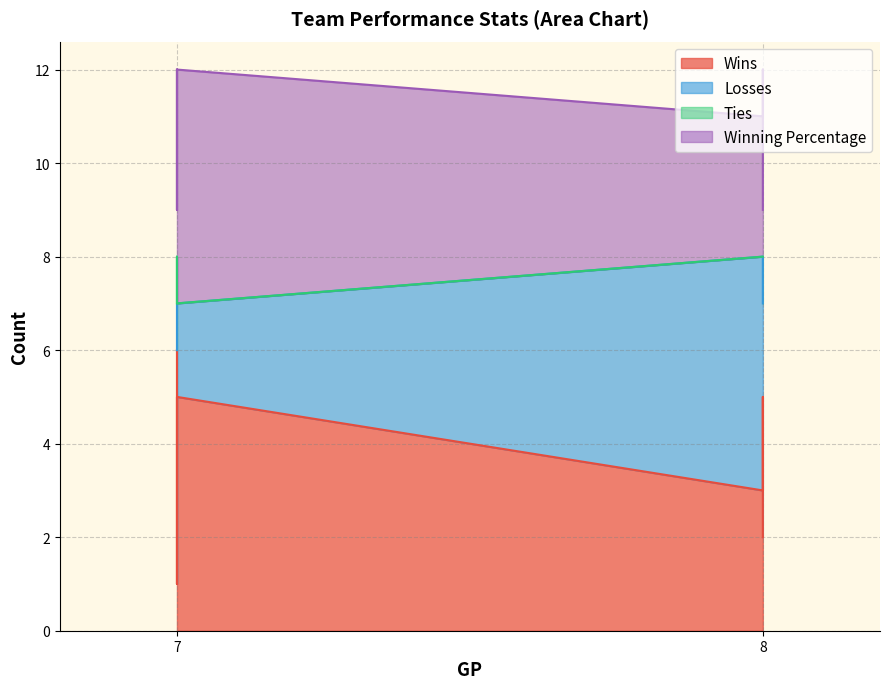

What is the sum of all Winning Percentage values?

21